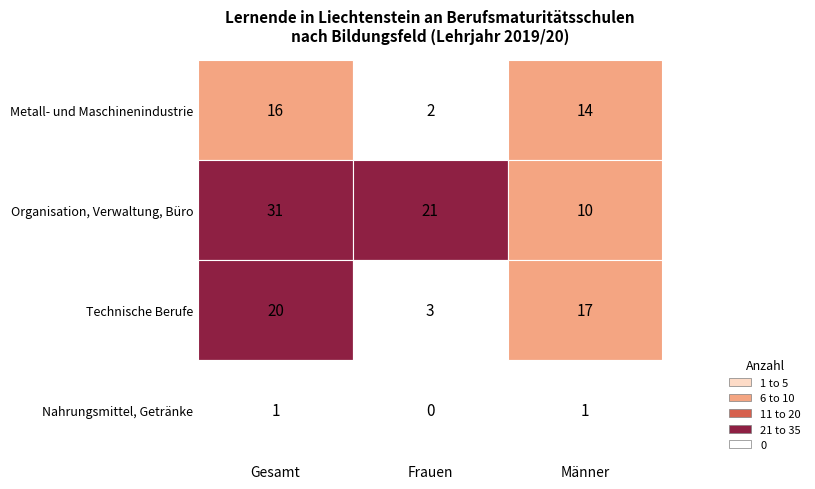

Is the value of Organisation, Verwaltung, Büro at 1 greater than the value of Nahrungsmittel, Getränke at 0?

Yes